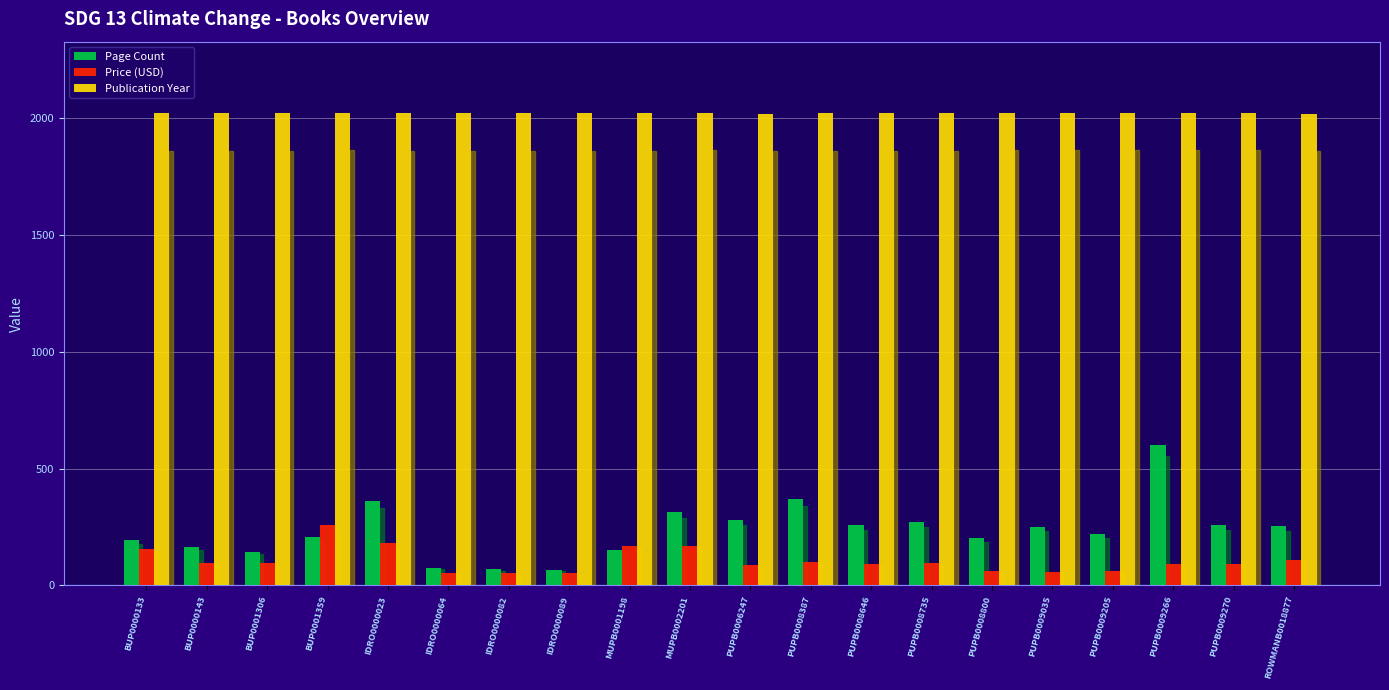

What is the smallest value displayed?

54.0